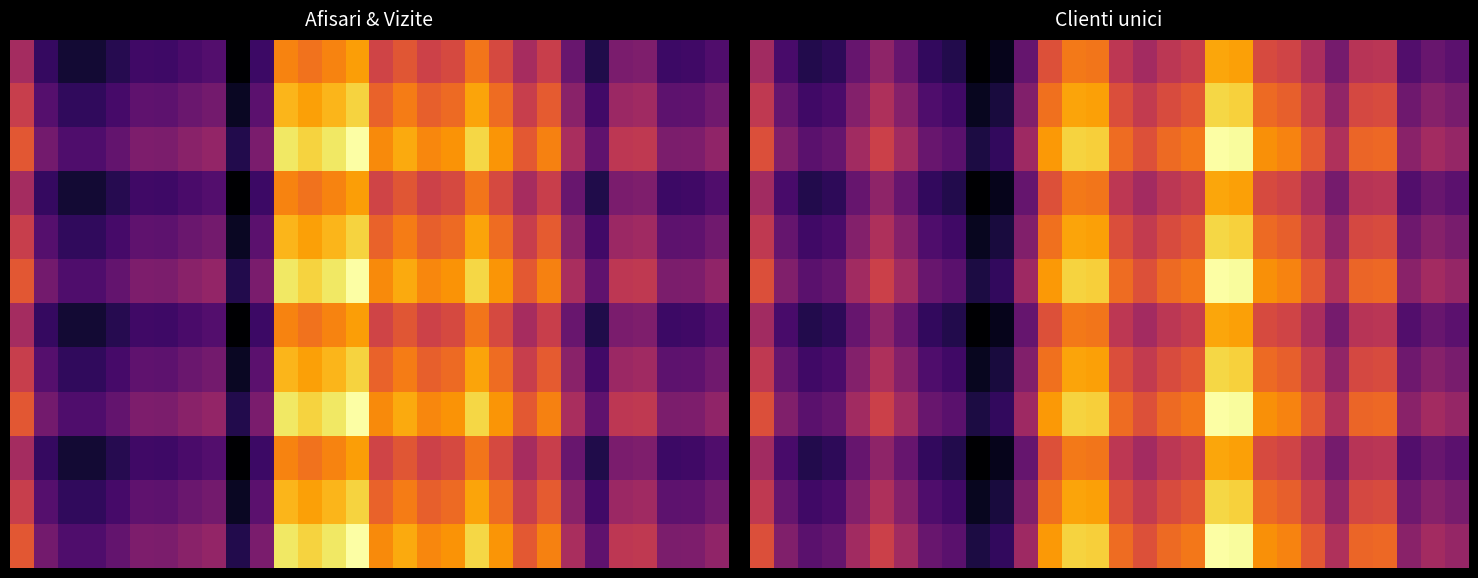

Which label corresponds to the smallest value in the chart?

9